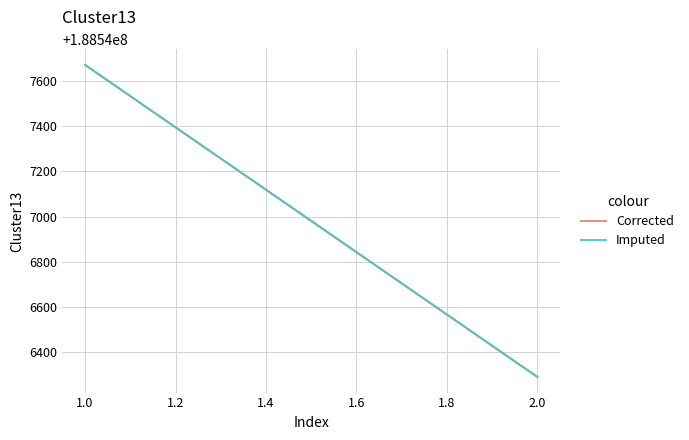

What is the lowest value of the Imputed series?

188546291